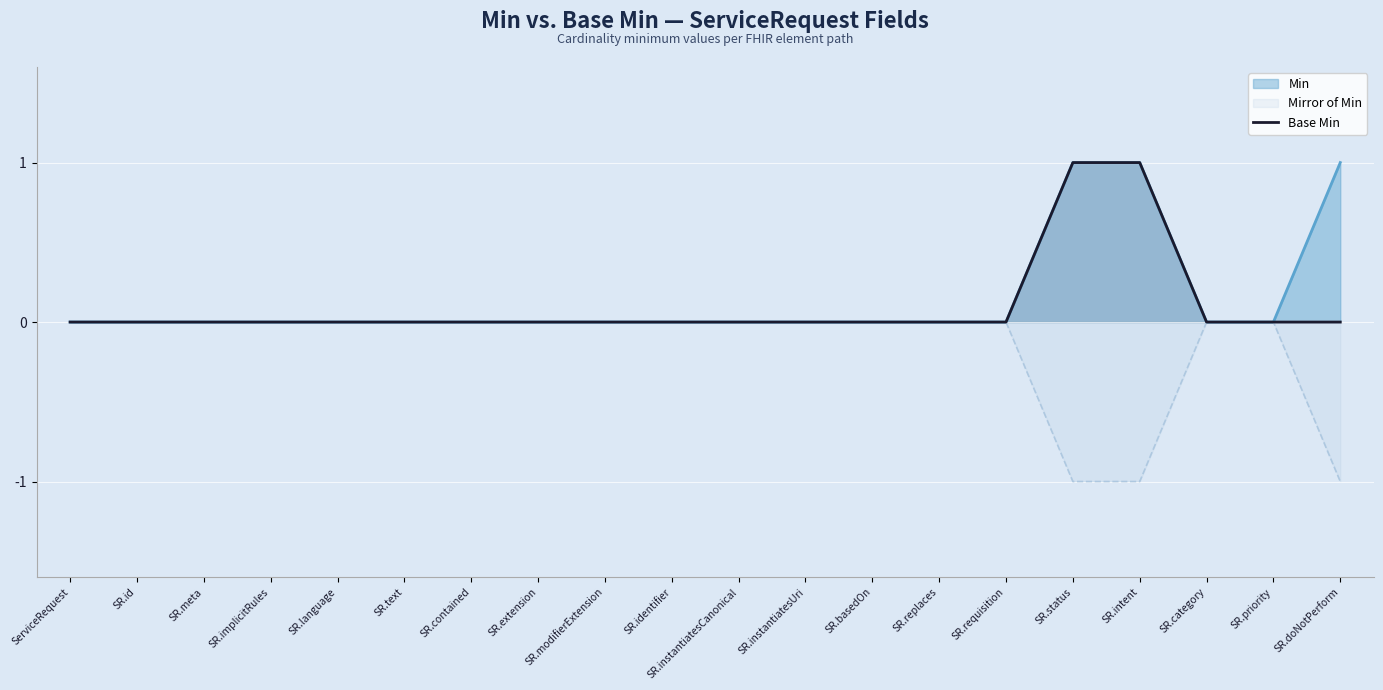

Reading right to left, extract all data points from this chart.

SR.doNotPerform=0	SR.priority=0	SR.category=0	SR.intent=1	SR.status=1	SR.requisition=0	SR.replaces=0	SR.basedOn=0	SR.instantiatesUri=0	SR.instantiatesCanonical=0	SR.identifier=0	SR.modifierExtension=0	SR.extension=0	SR.contained=0	SR.text=0	SR.language=0	SR.implicitRules=0	SR.meta=0	SR.id=0	ServiceRequest=0